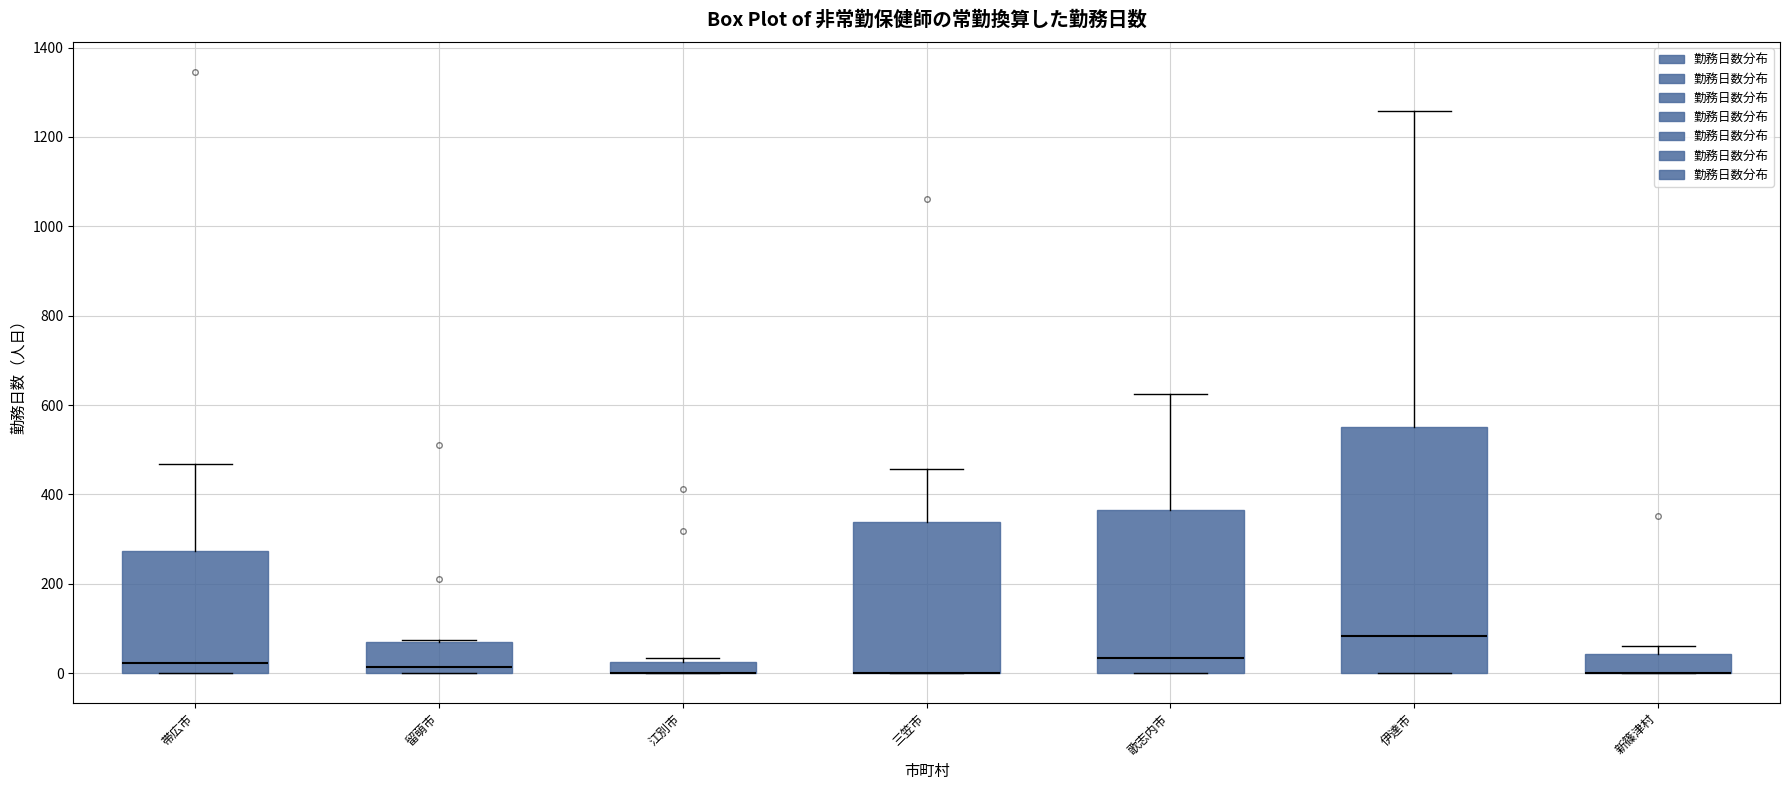

Comparing the boxes themselves (not the whiskers), which one is the tallest?

伊達市